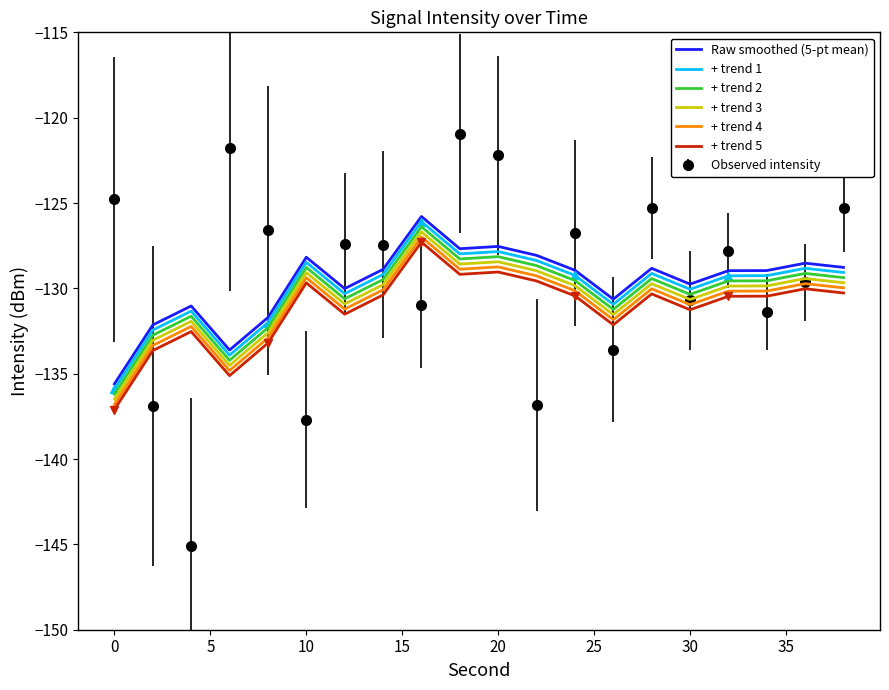

The value of + trend 2 at 10 is -44.1. True or false?

False